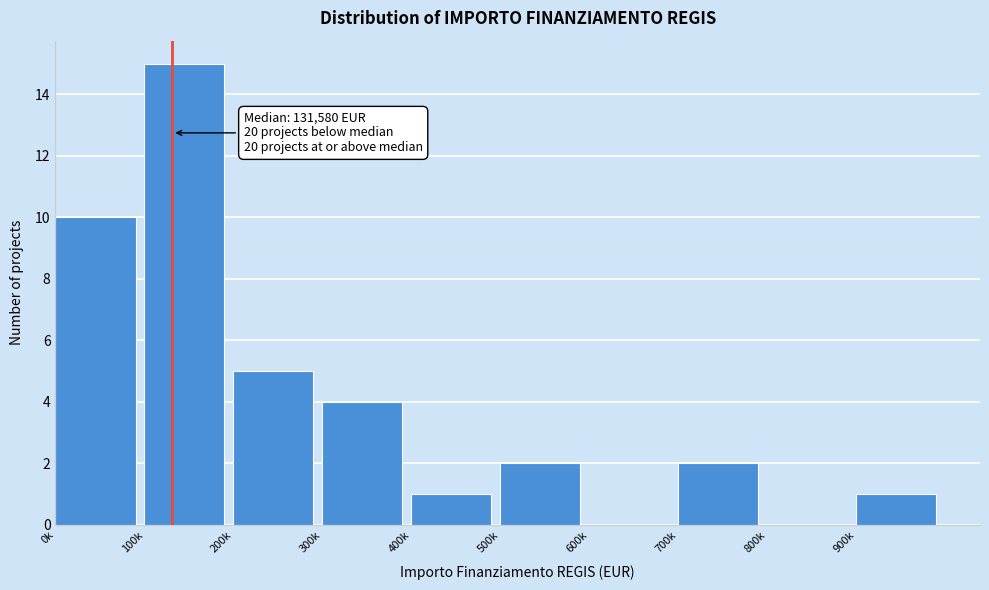

Reading right to left, transcribe all the data shown in this chart.

900k=1	800k=0	700k=2	600k=0	500k=2	400k=1	300k=4	200k=5	100k=15	0k=10